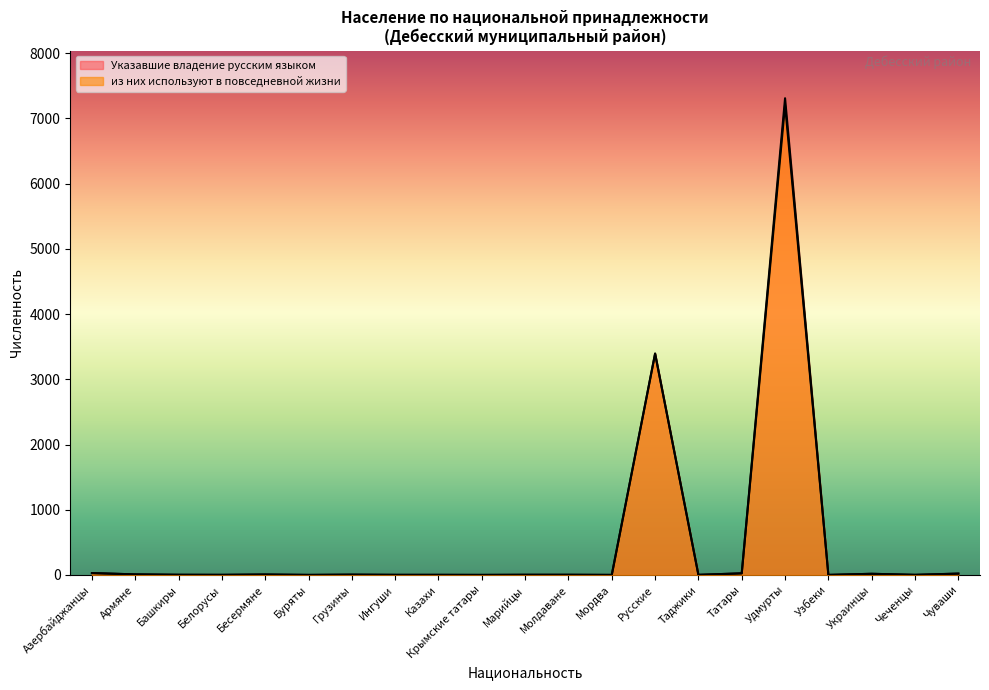

At which label is из них используют в повседневной жизни closest to 3603?

Русские